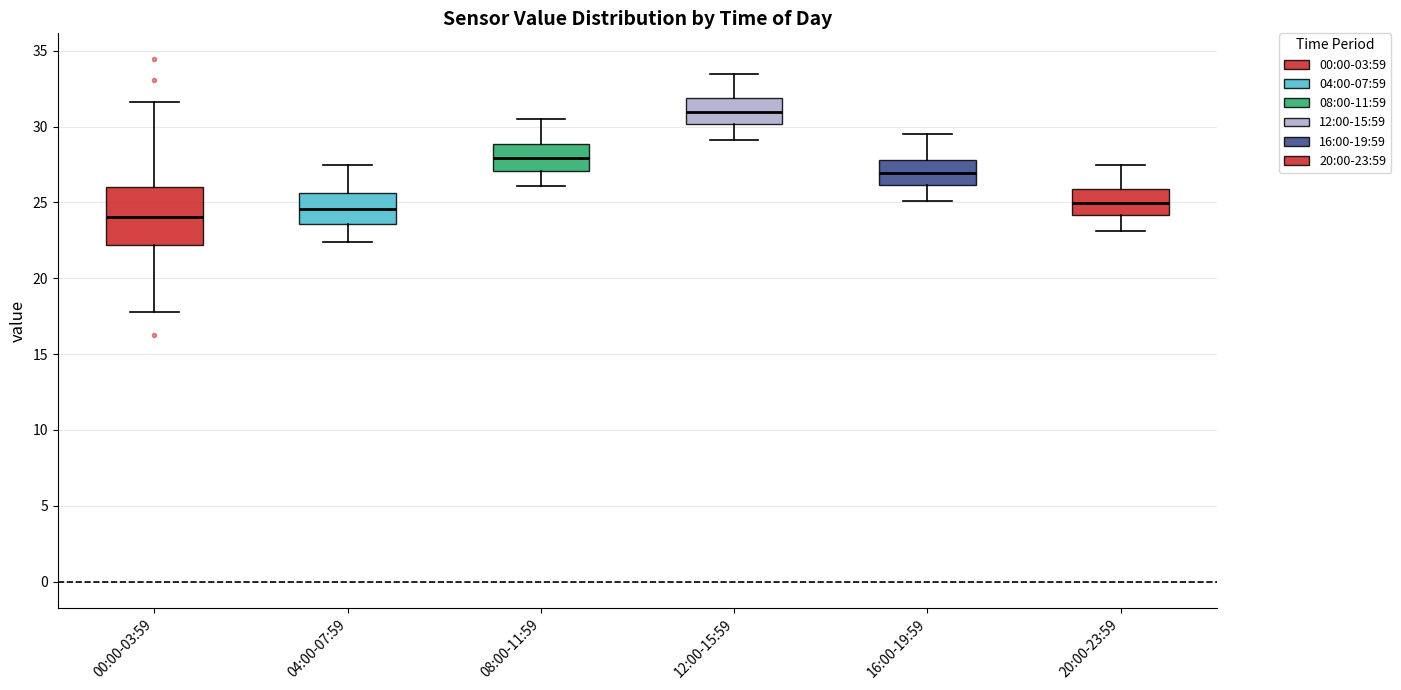

Where does the upper whisker of the box for 08:00-11:59 end on the y-axis? The values are not printed on the chart, so give them approximately, as read against the axis.

30.5